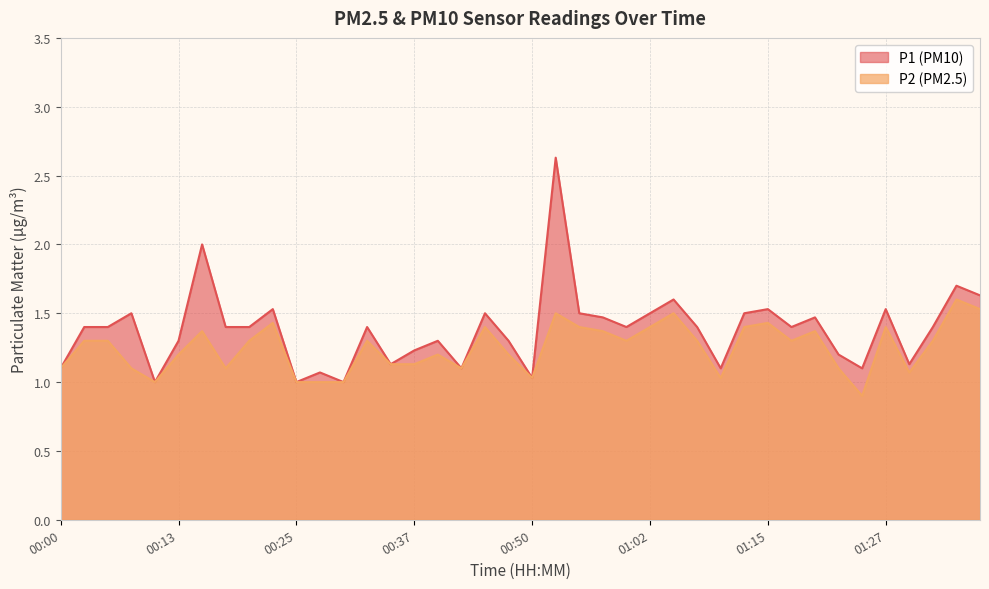

True or false: P1 and P2 intersect in this chart.

False